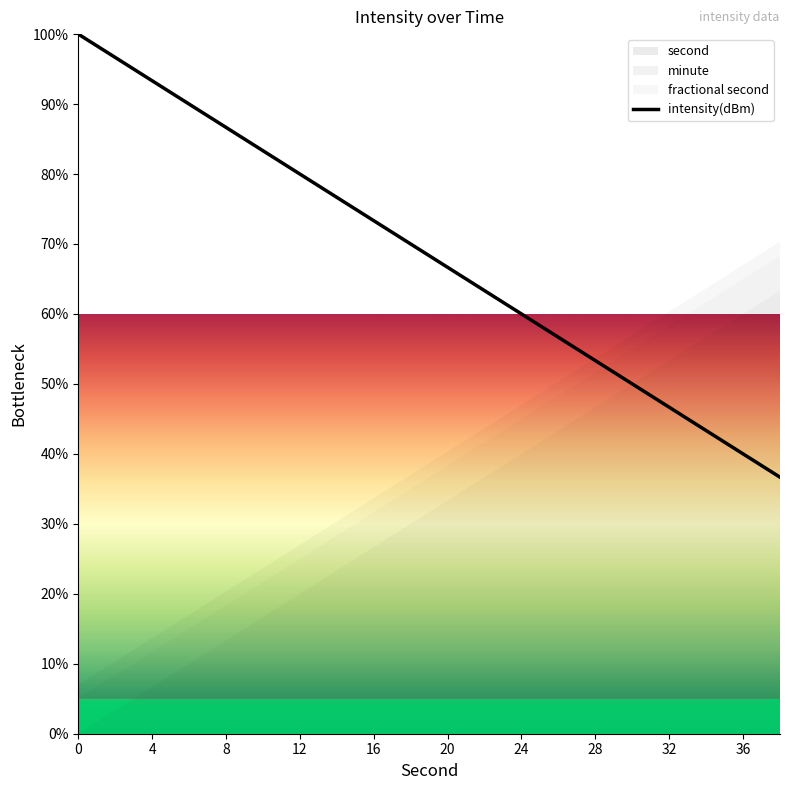

What is the difference between the maximum and minimum values?

63.3